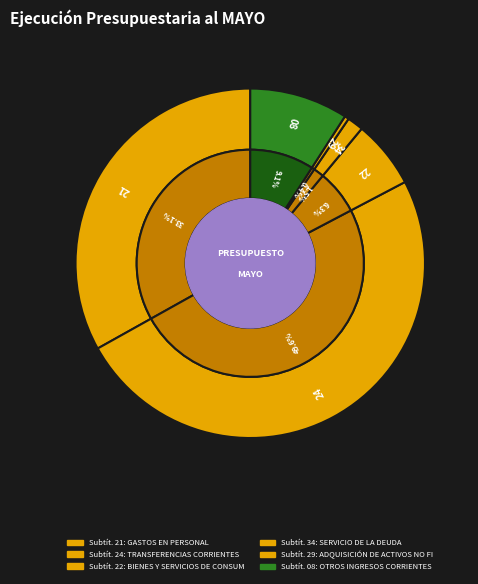

What percentage is the GASTOS EN PERSONAL slice, to the nearest percent?

33%